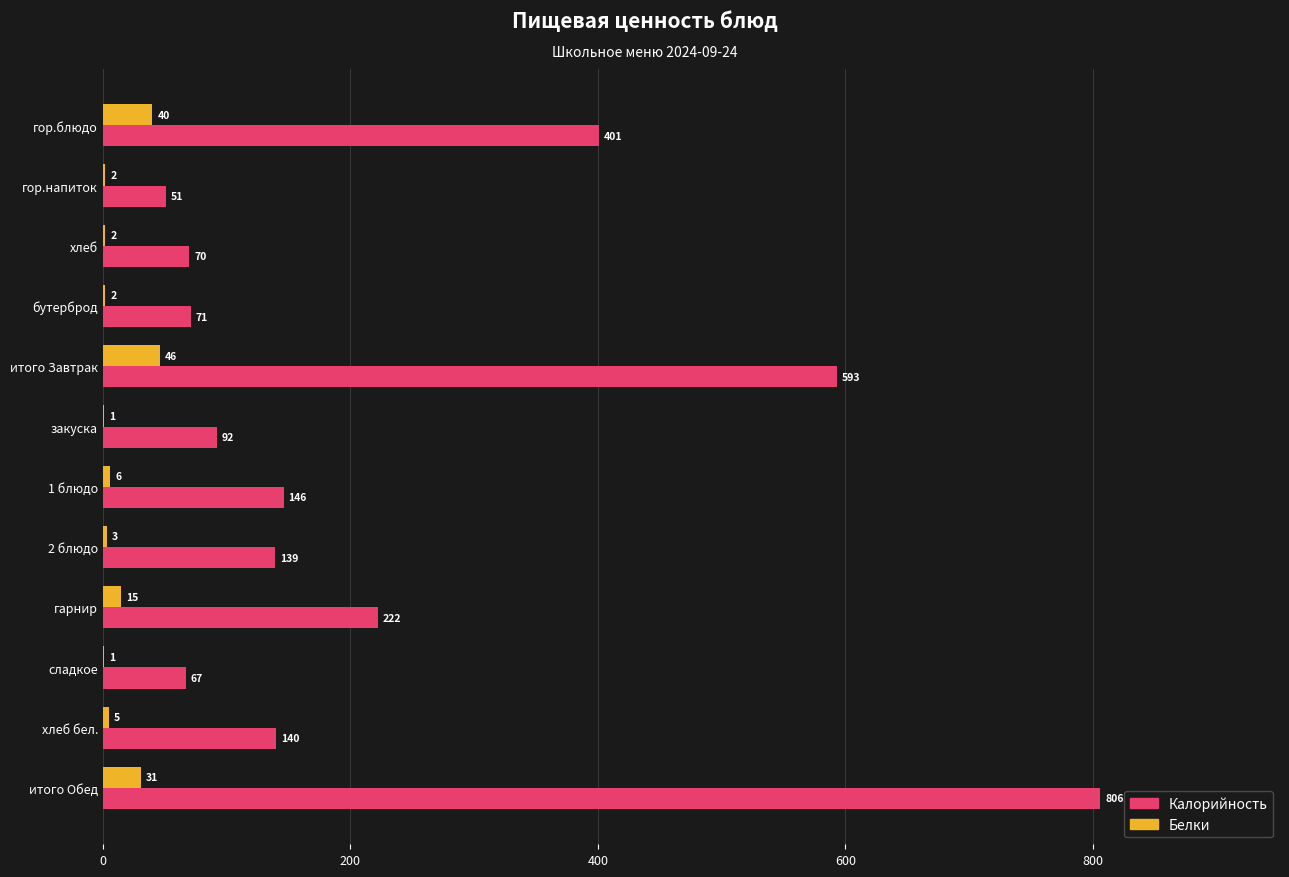

What is the sum of all Калорийность values?

2798